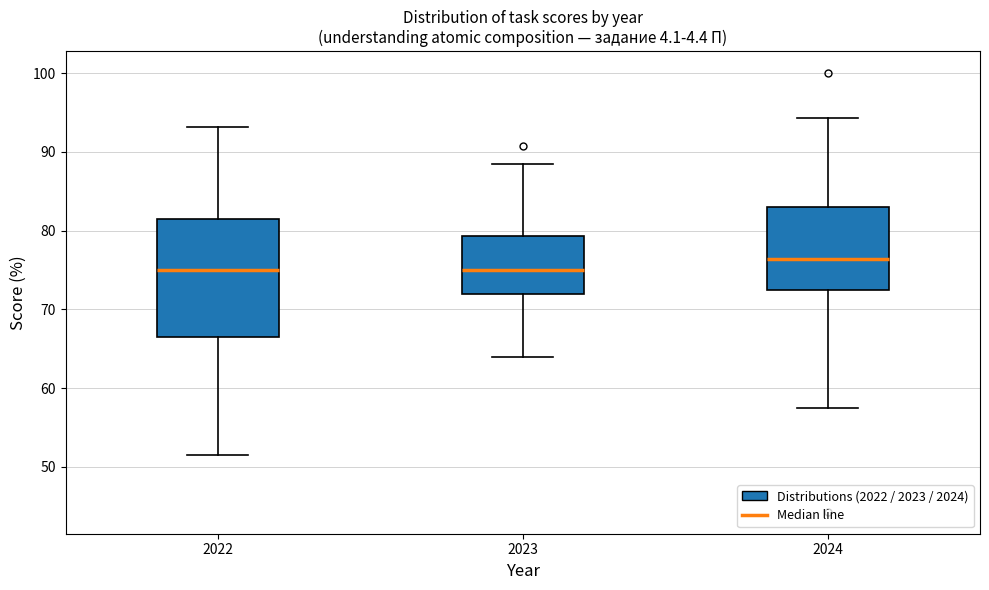

Reading left to right, read every box against the y-axis: the position of its median line, the range the box covers, and the ends of its whiskers. The values are not printed on the chart, so give them approximately, as read against the axis.

2022: median 75, box 66 to 81, whiskers 51 to 93
2023: median 75, box 72 to 79, whiskers 64 to 88
2024: median 76, box 72 to 83, whiskers 57 to 94